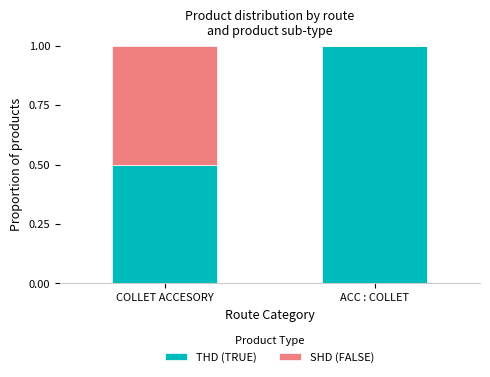

At which label does THD (TRUE) reach its peak?

ACC : COLLET